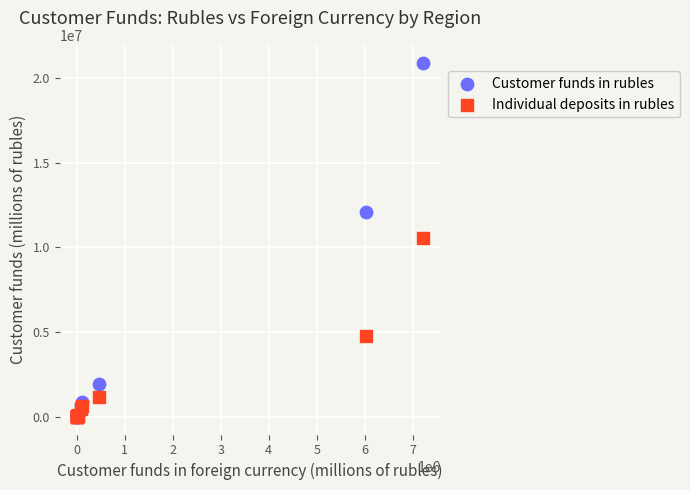

What are all the series names shown in the legend?

Customer funds in rubles, Individual deposits in rubles